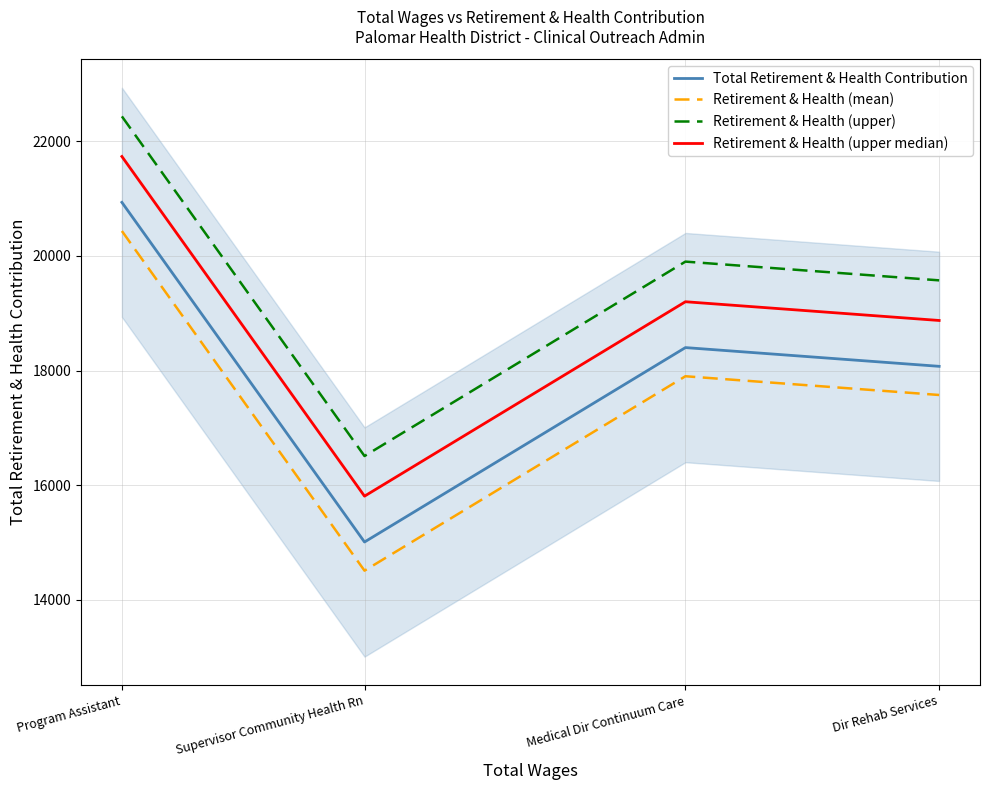

What is the average value of the Retirement & Health (upper) series?

19605